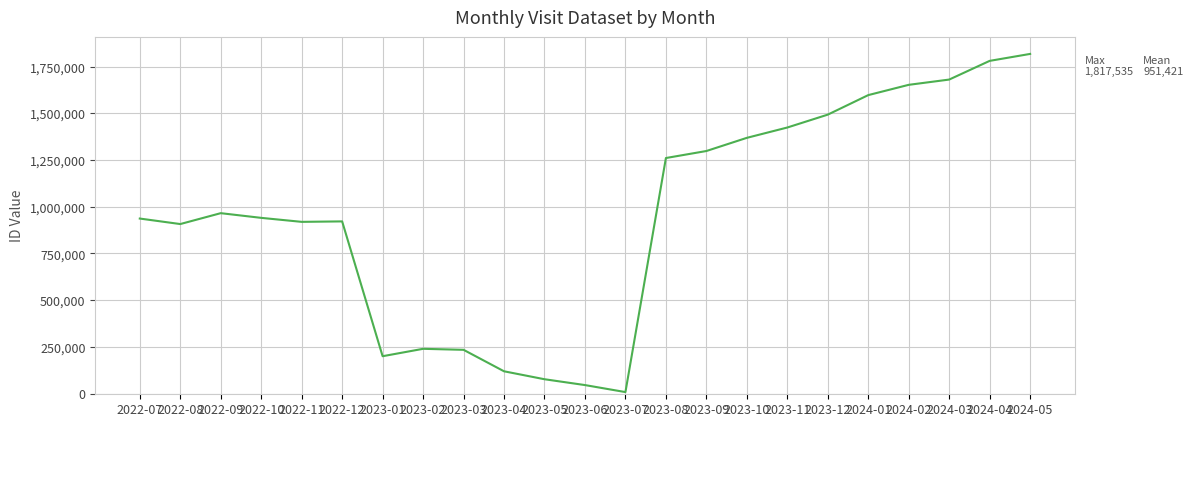

What is the change in value from 2023-04 to 2024-01?

+1477881